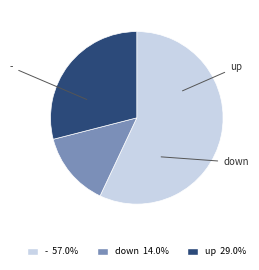

True or false: down accounts for 1% of the total.

False